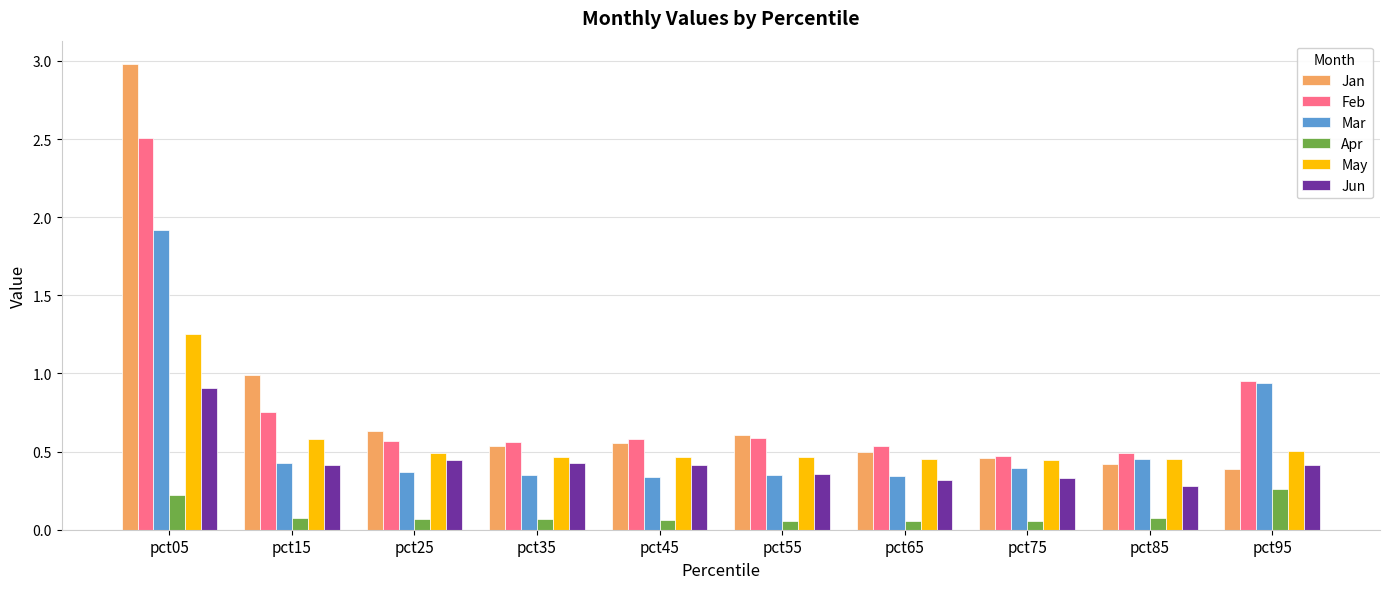

Which category has the lowest value in the Jun series?

pct85